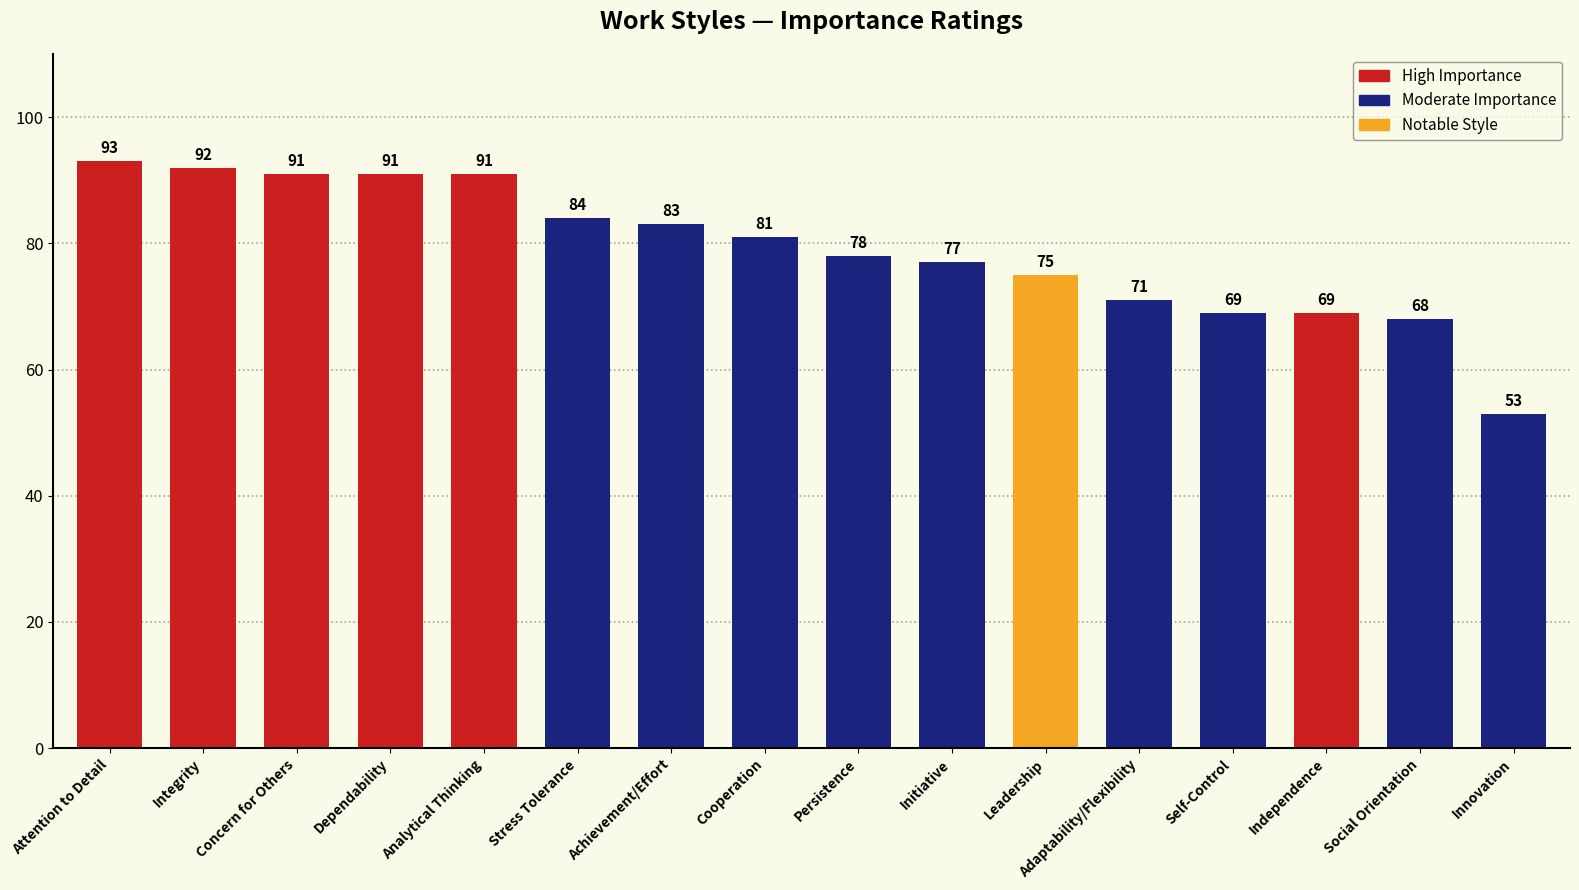

Which category has the lowest value across all series?

Innovation